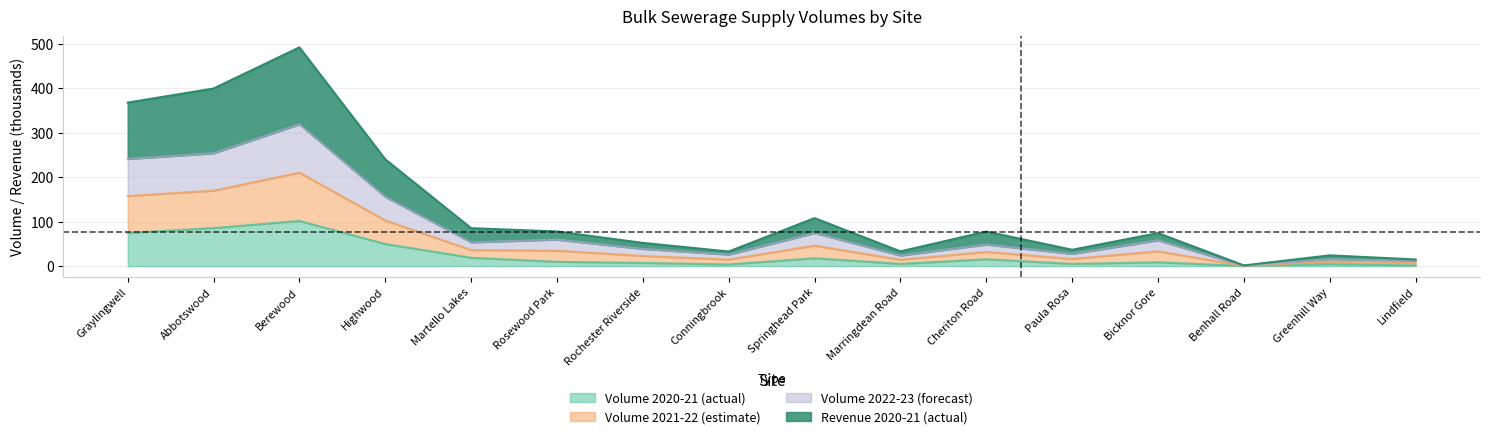

What is the label of the 7th point from the left?

Rochester Riverside